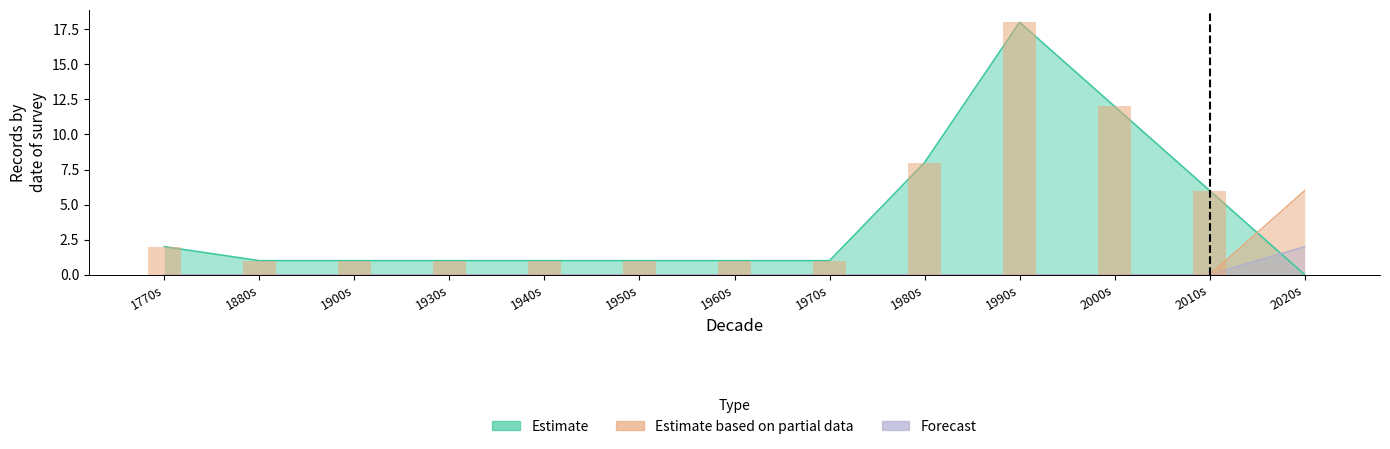

What is the total value across all series at 1960s?

1